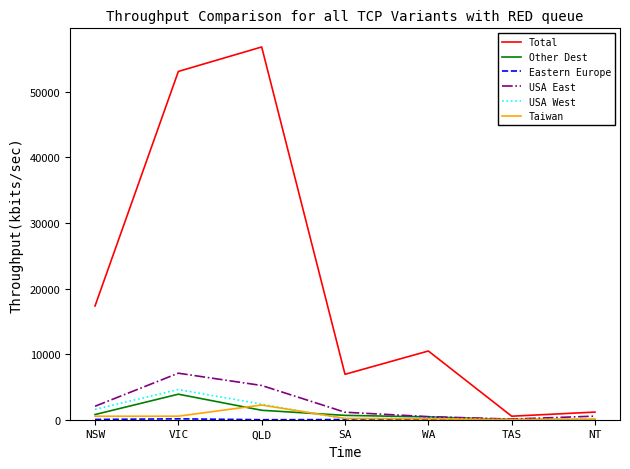

Which category has the highest value across all series?

QLD